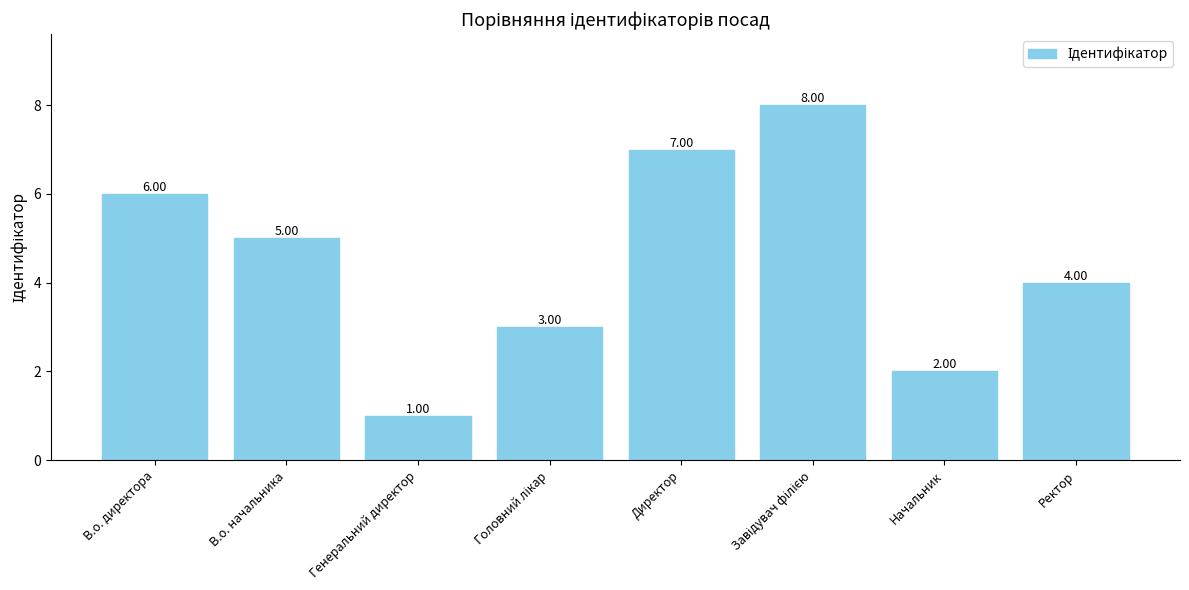

How many values are between 3 and 7?

5